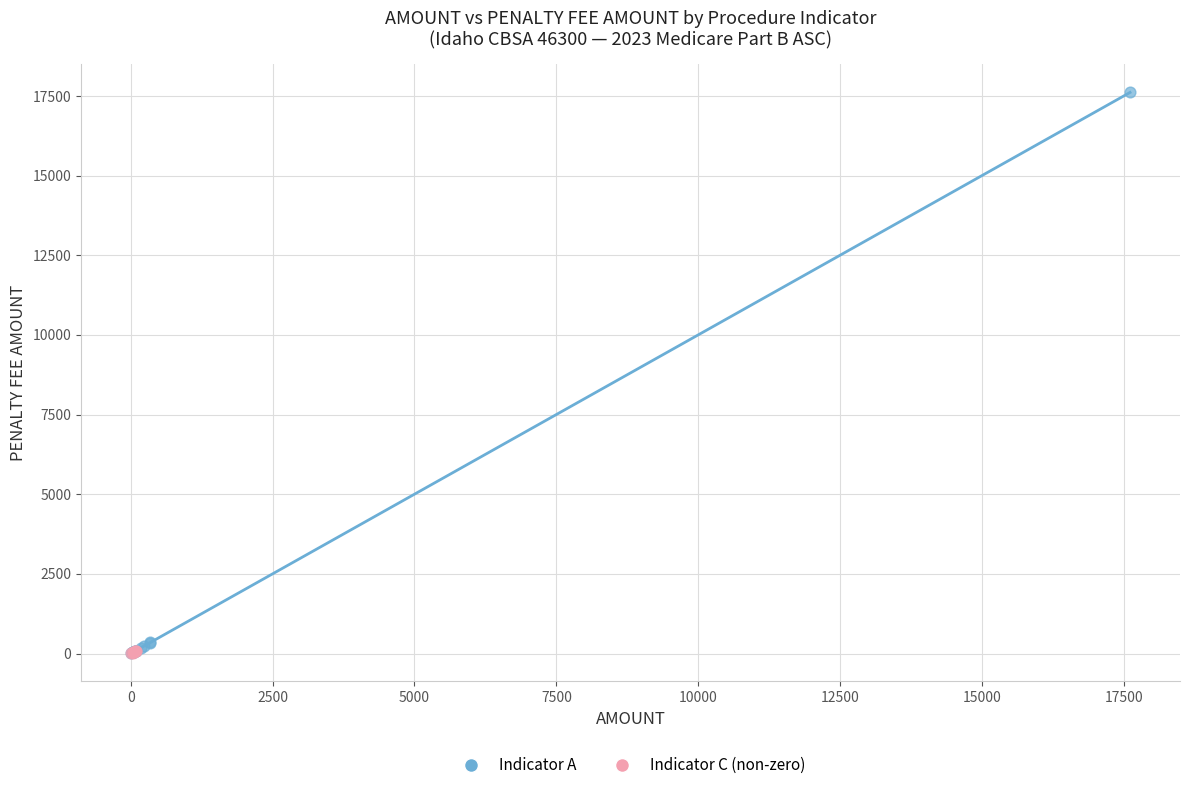

Which series has the largest Y range (max minus min)?

Indicator A